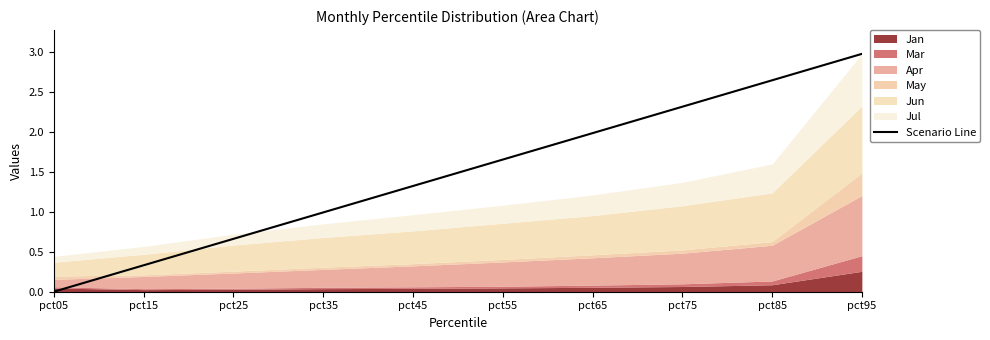

How many data points does each series have?

10